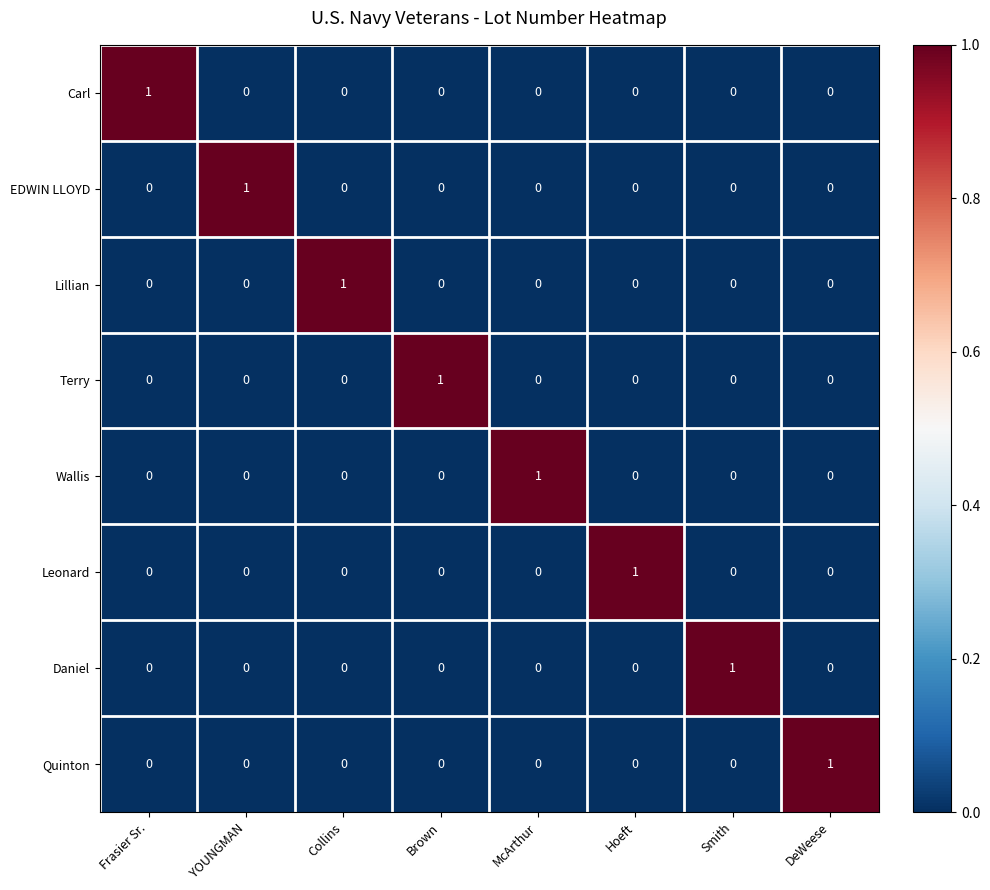

At how many categories does at least one series exceed 0?

8